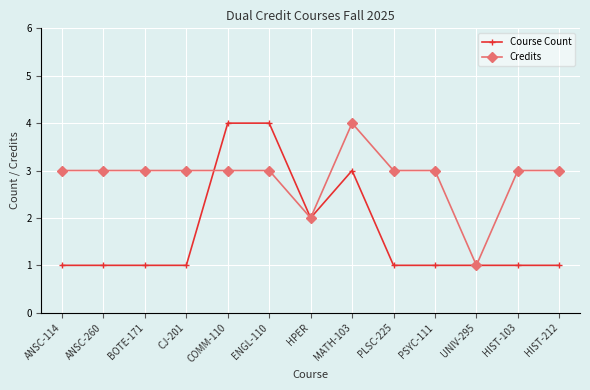

The value of Course Count at ENGL-110 is 1. True or false?

False